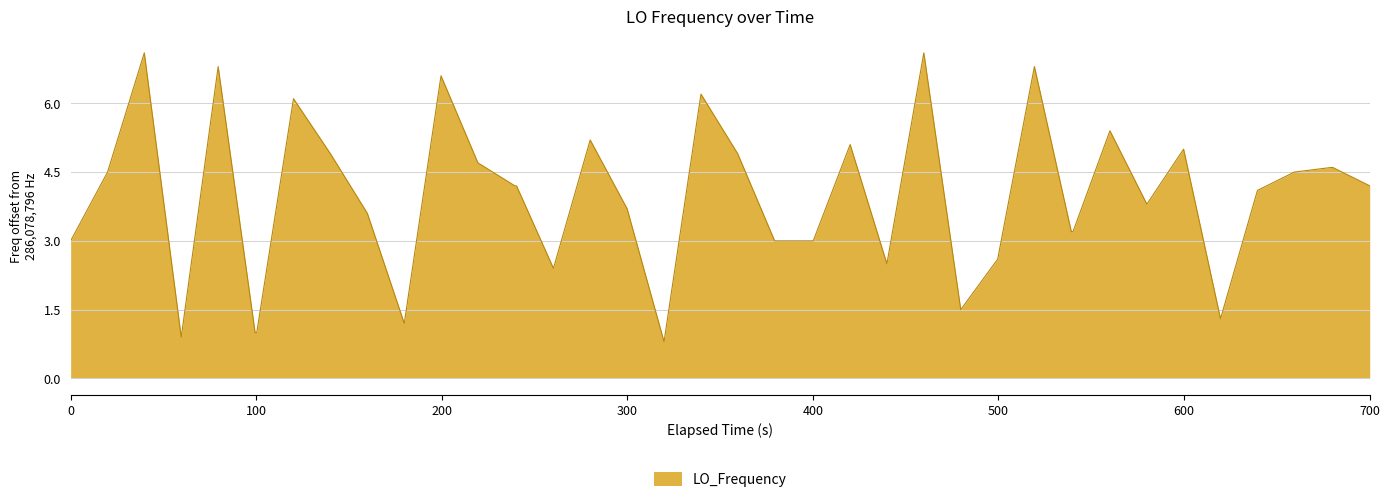

What is the sum of all values?

158.5